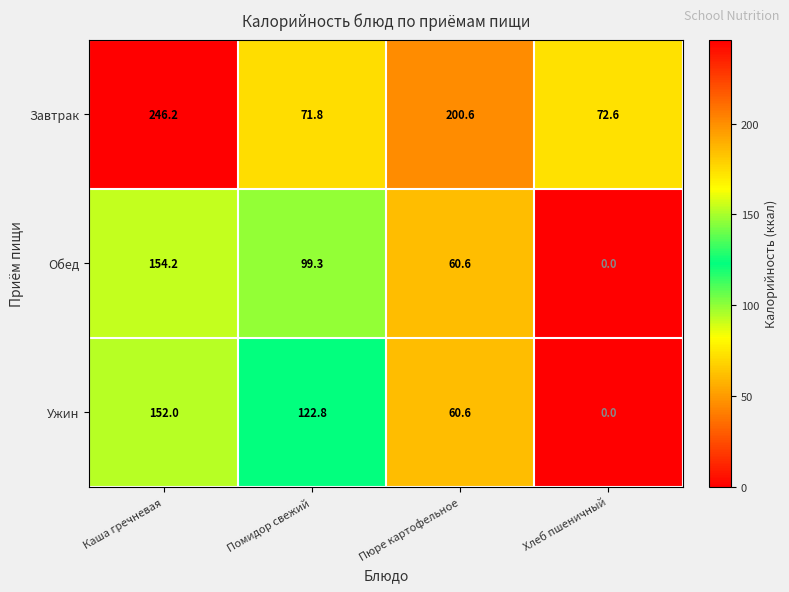

What is the average value of the Обед series?

78.5